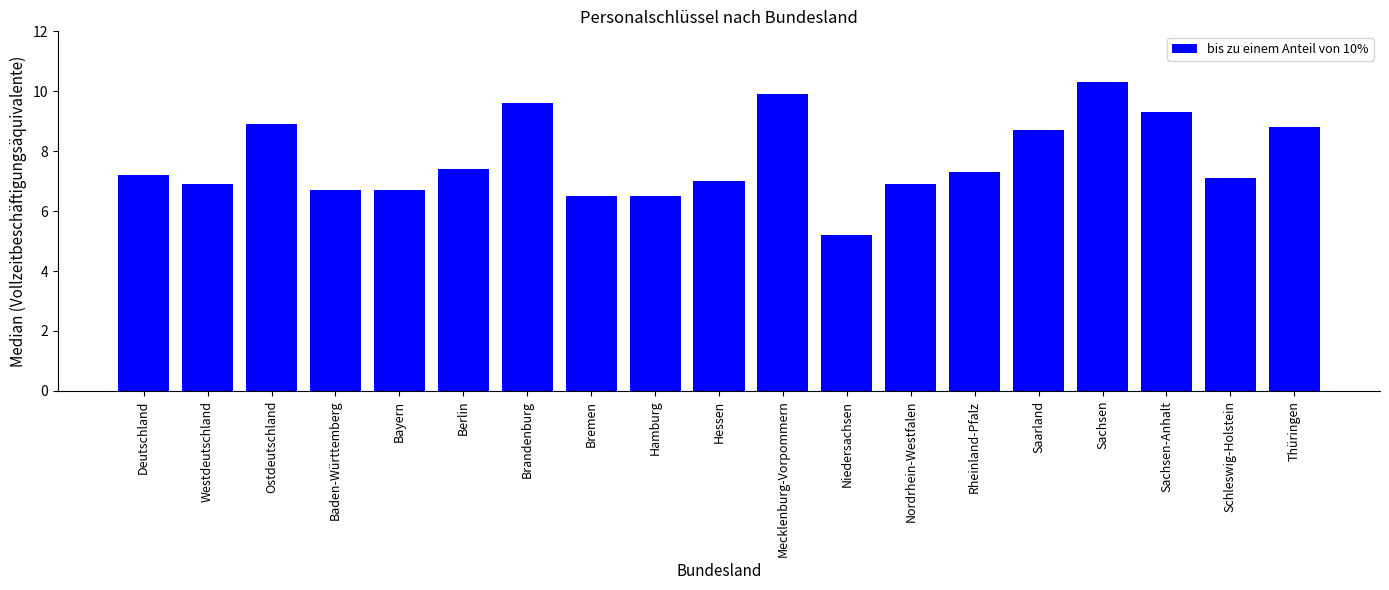

What is the label of the 18th bar from the left?

Schleswig-Holstein